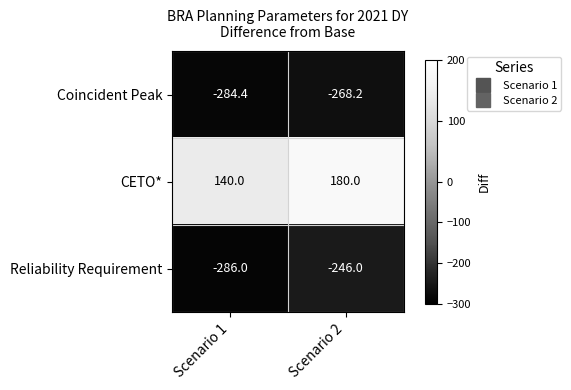

At Scenario 2, list the series in order from largest to smallest.

CETO*, Reliability Requirement, Coincident Peak